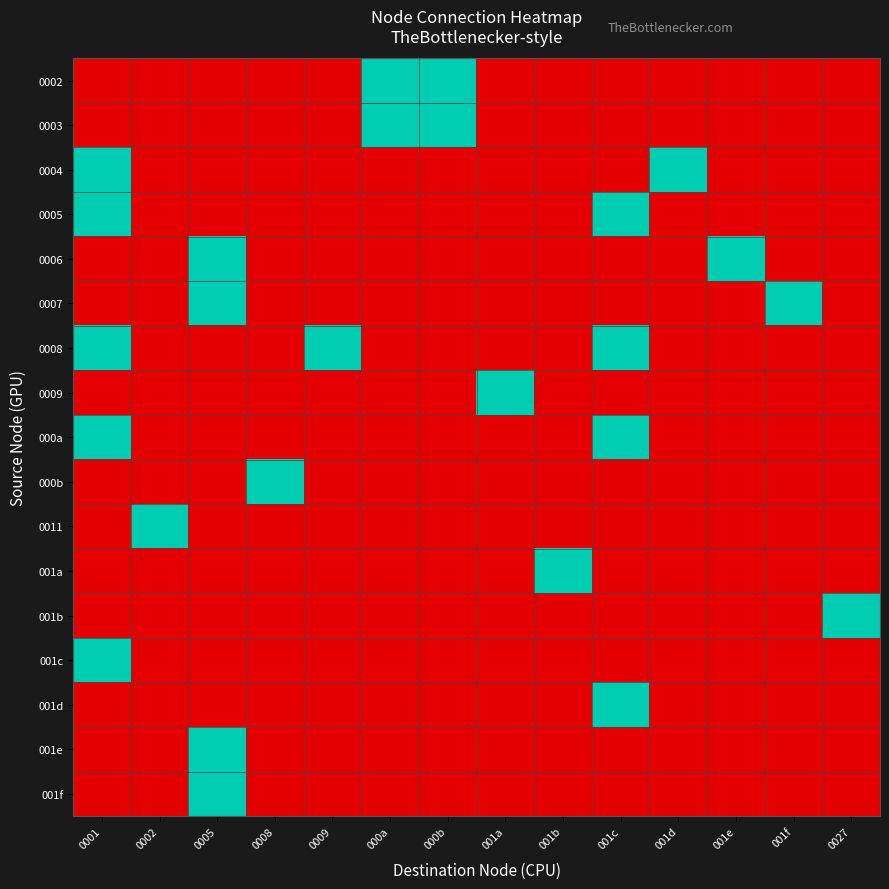

At how many categories does at least one series exceed 0?

14